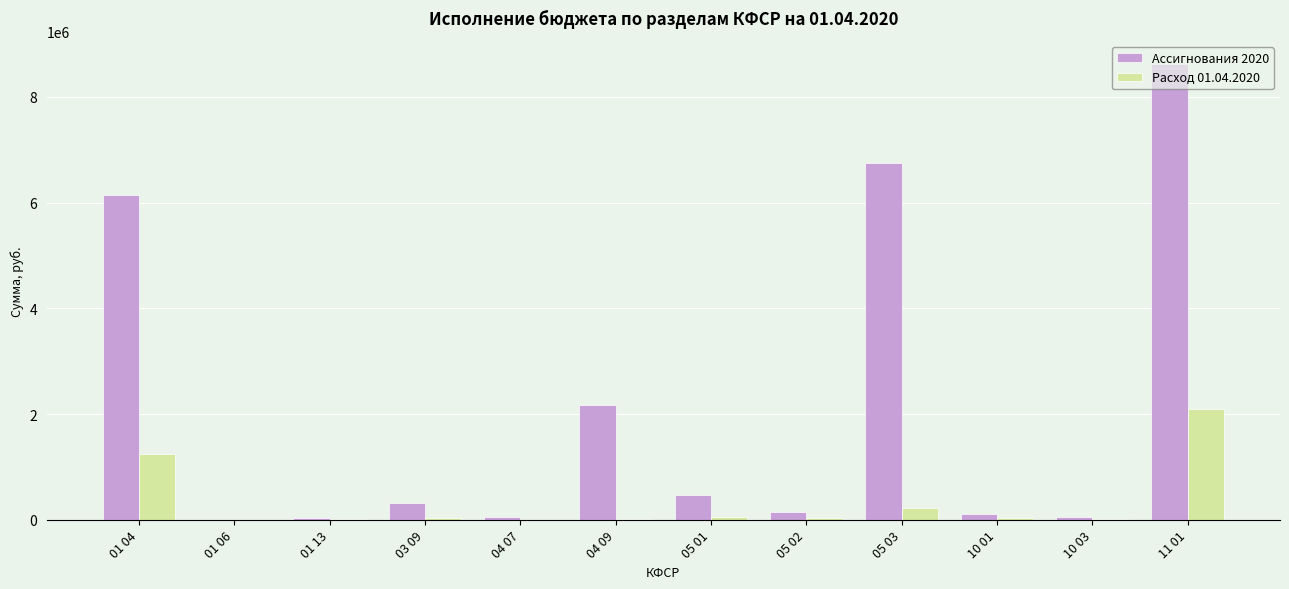

At which category does the chart reach its peak across all series?

11 01